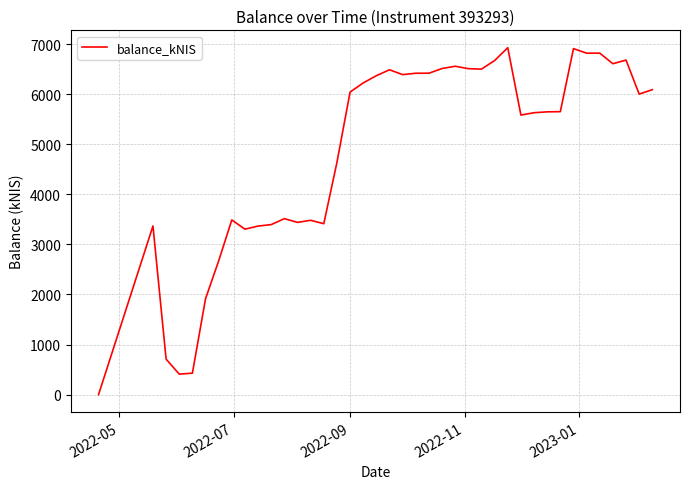

What is the difference between the maximum and minimum values?

6926.6